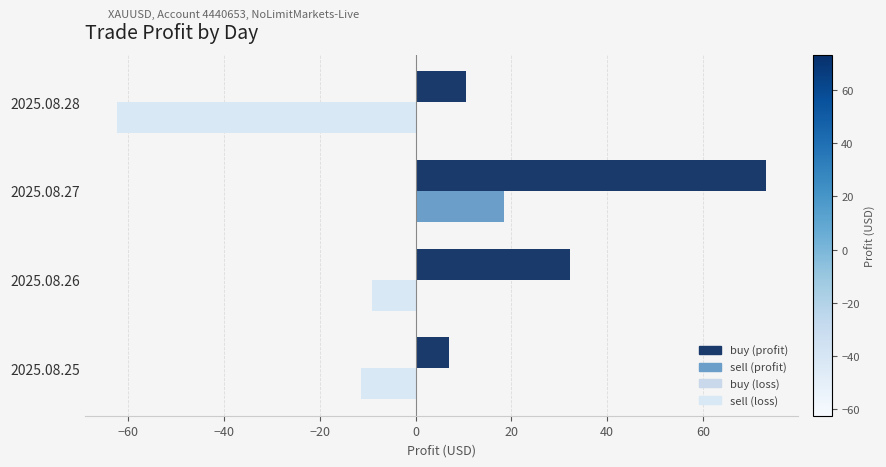

At which category is the sum across all series the highest?

2025.08.27